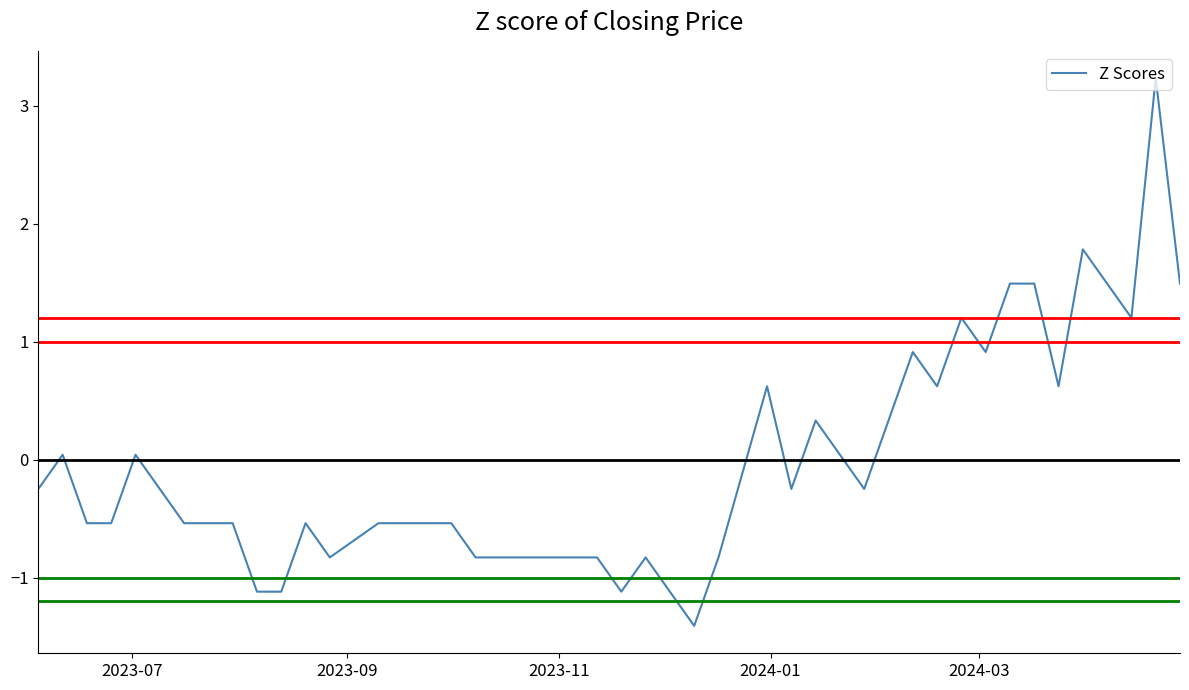

What is the difference between the maximum and minimum values?

4.6